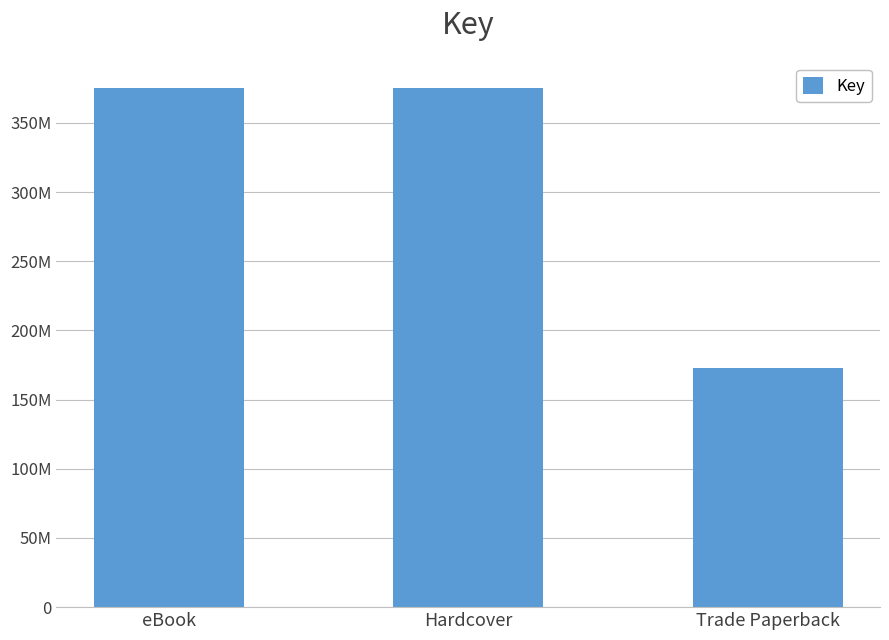

What is the value of the 1st bar from the left?

375480995